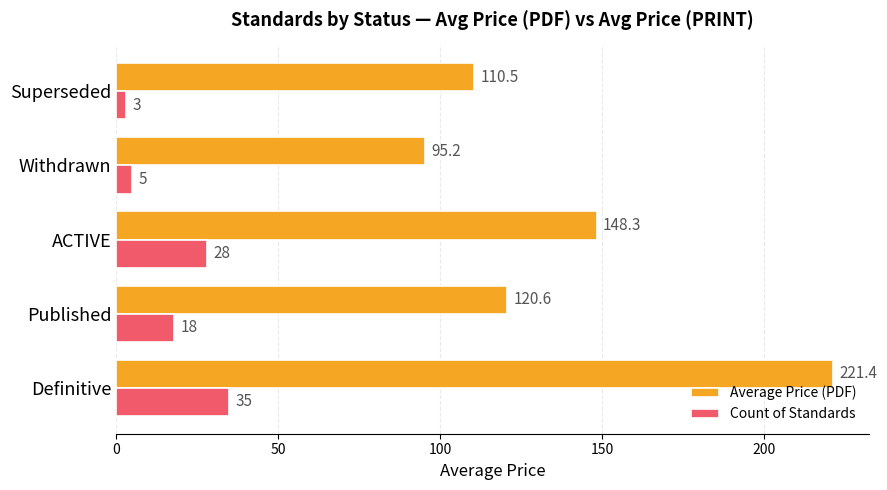

What is the lowest value of the Average Price (PDF) series?

95.2